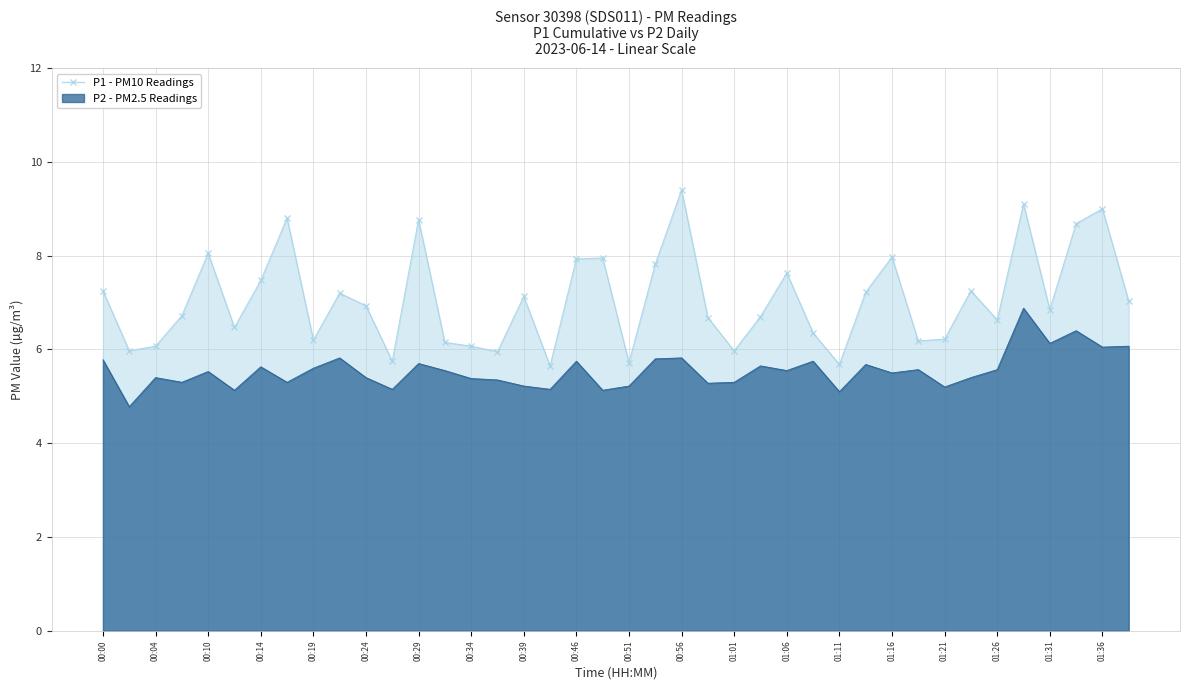

Which series has the widest spread of values?

P1